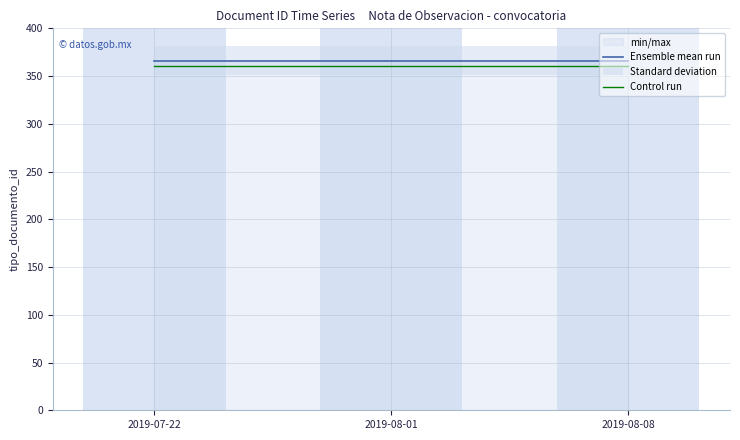

True or false: Control run has a value of 361 at 2019-08-08.

True